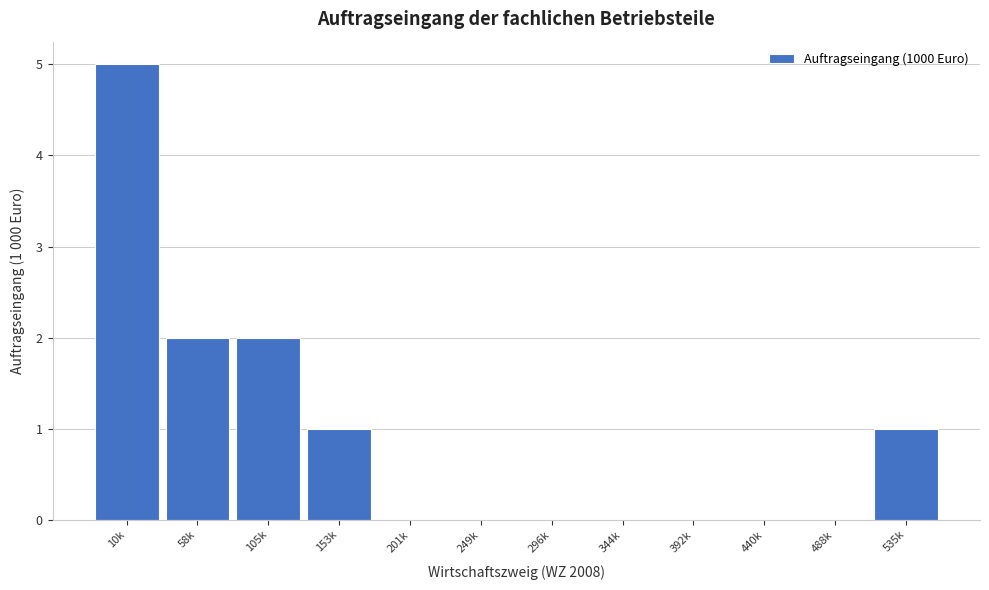

Reading left to right, extract all data points from this chart.

10k=5	58k=2	105k=2	153k=1	201k=0	249k=0	296k=0	344k=0	392k=0	440k=0	488k=0	535k=1